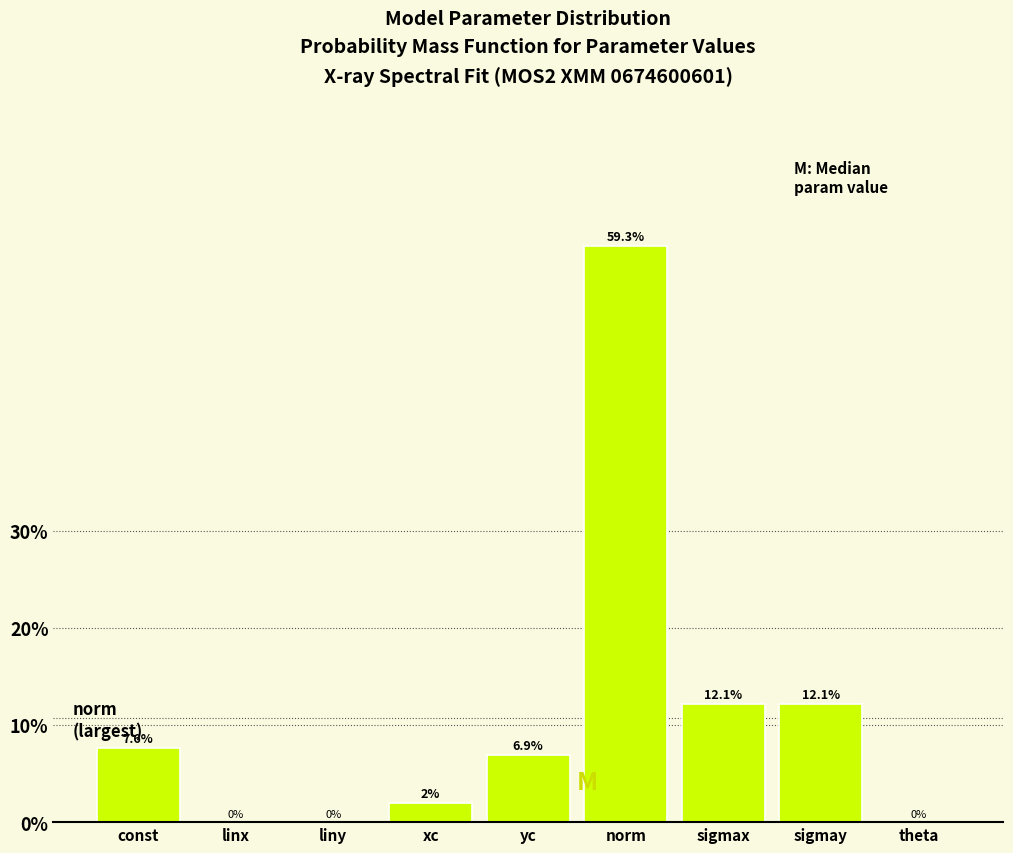

Read the value at xc.

2.0